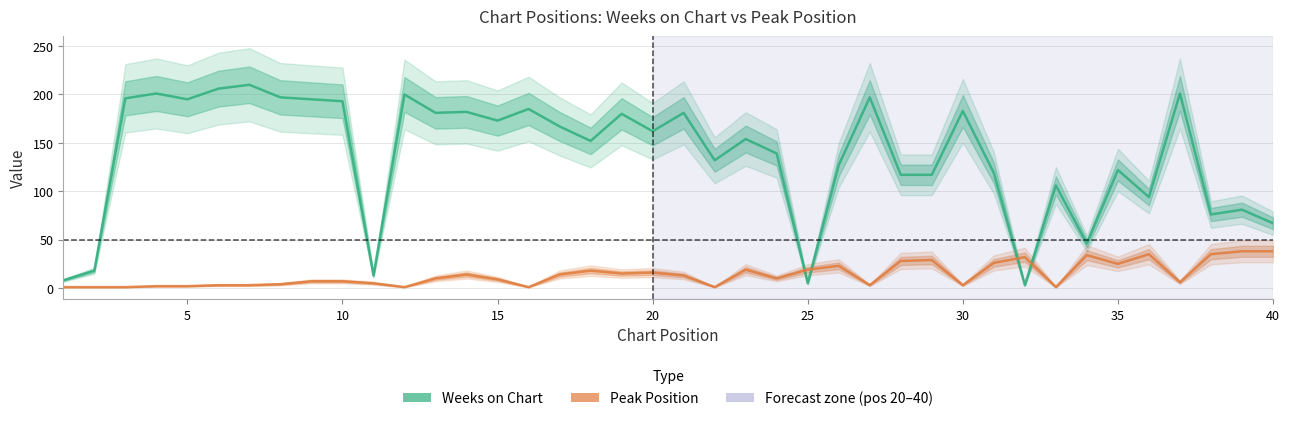

What is the difference between the maximum and minimum values in the Peak Position series?

37